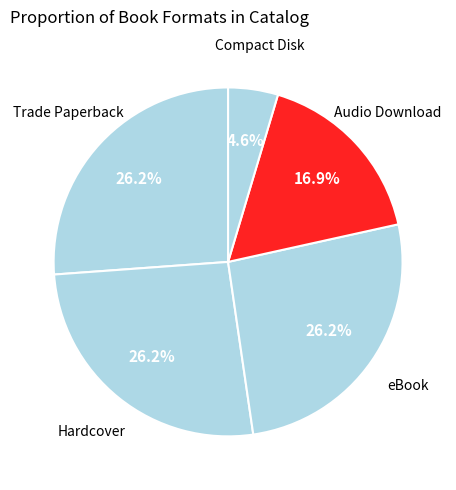

Does Hardcover represent more than half of the total?

No